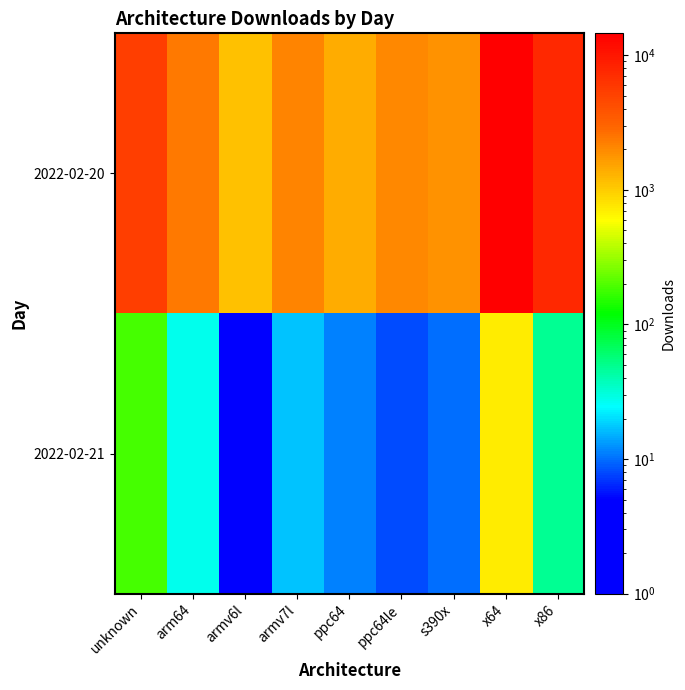

At how many categories does at least one series exceed 10516?

1